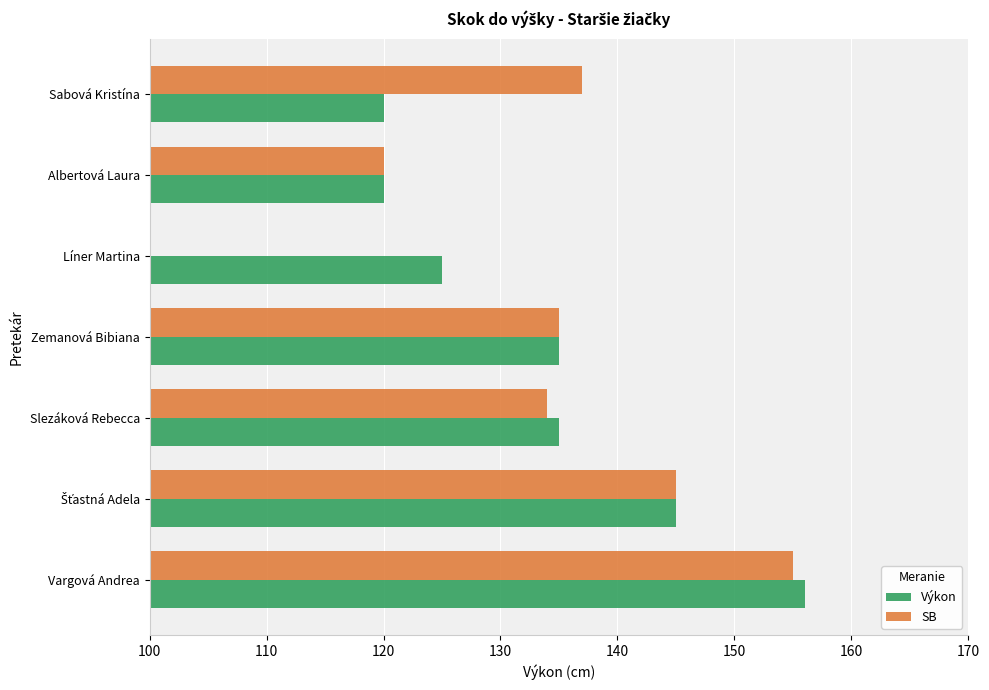

The Výkon series shows 232 at Slezáková Rebecca. True or false?

False